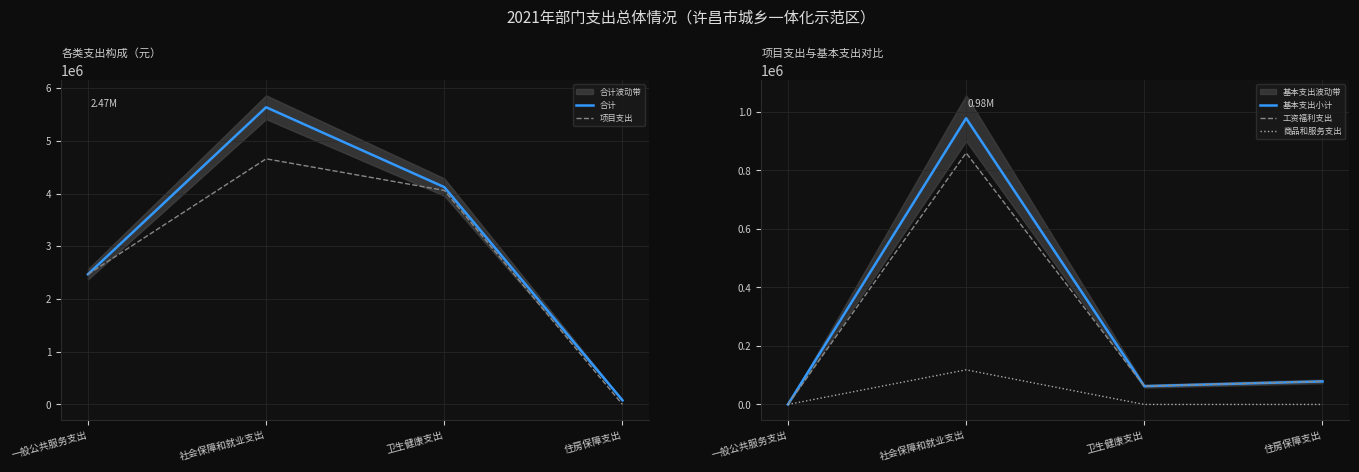

True or false: 合计 and 项目支出 cross at least once.

False